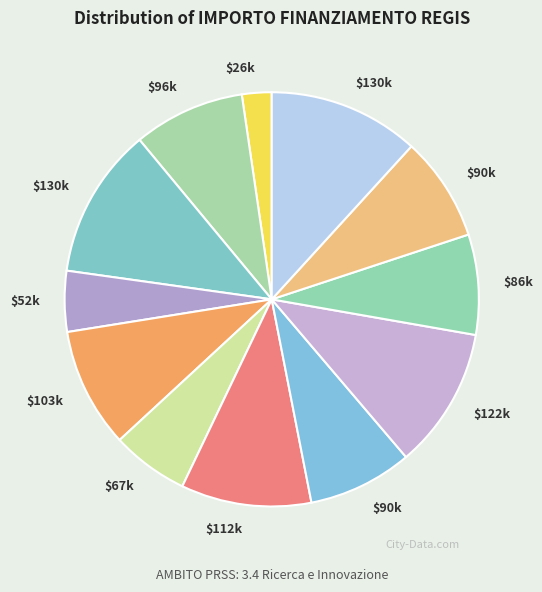

How many segments does this pie chart have?

12